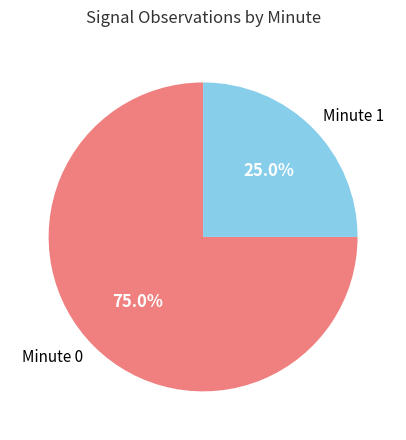

Is there a majority slice in this chart?

Yes